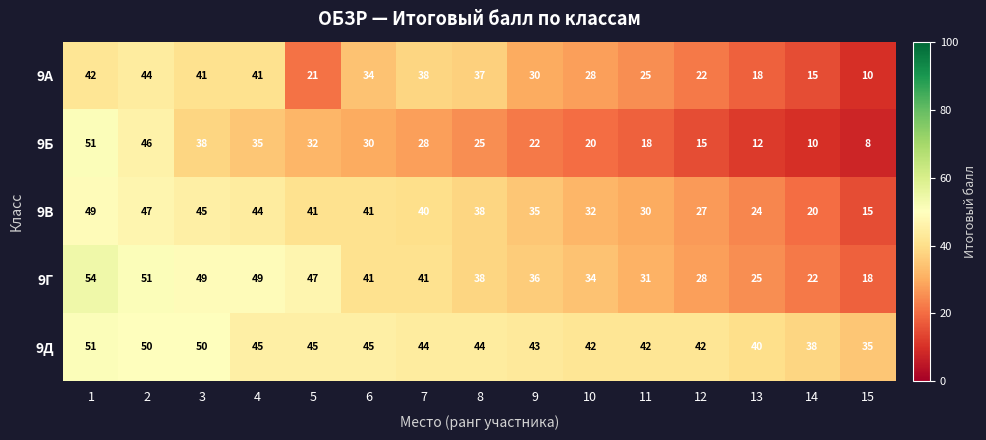

What is the approximate value of 9Г at 7?

41